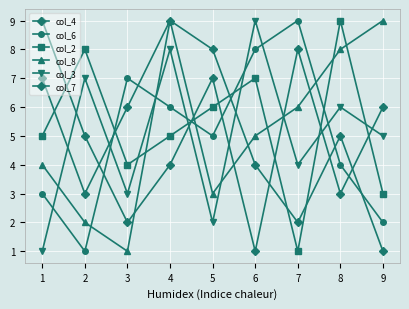

Is this an area chart (filled region under the line)?

No